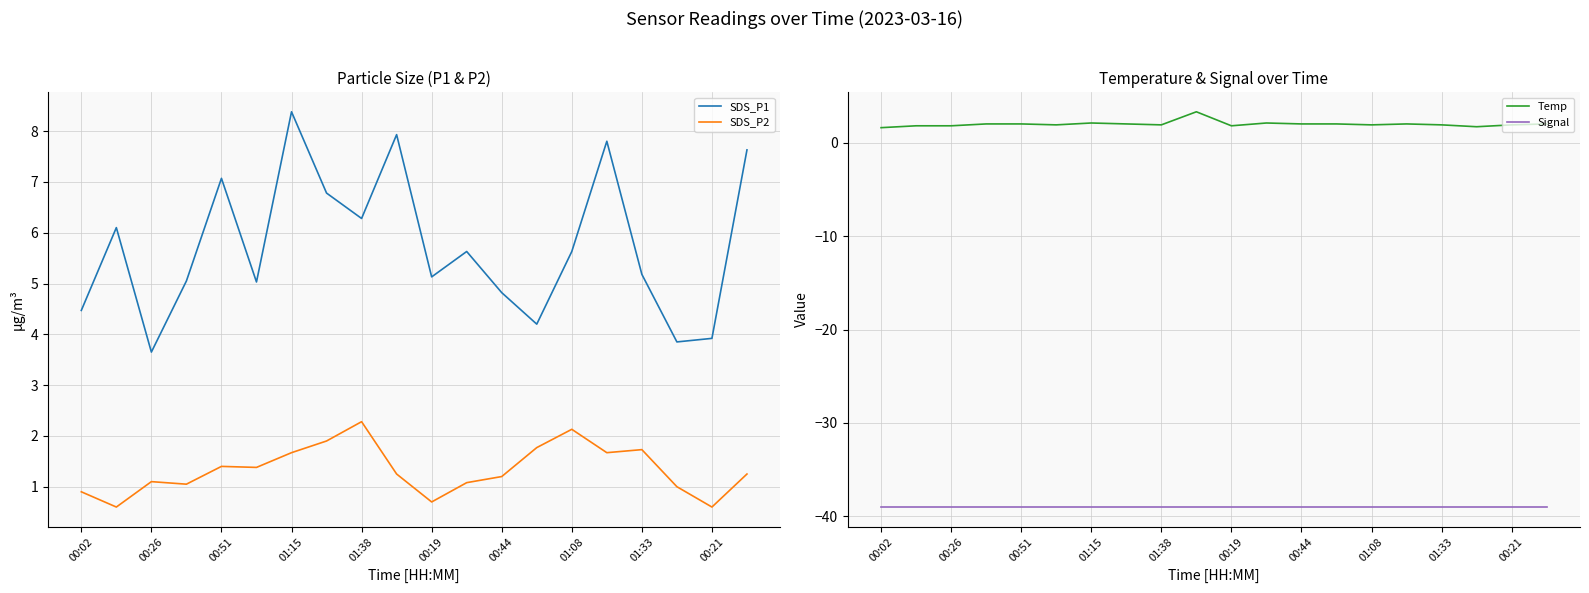

Is it true that SDS_P1 equals 3.9 at 00:21?

True